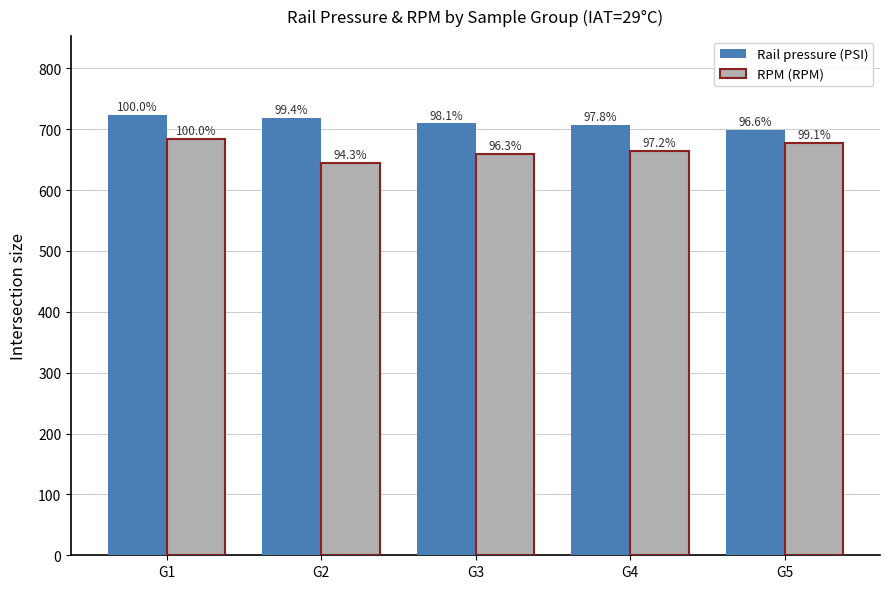

Which series has the widest spread of values?

RPM (RPM)